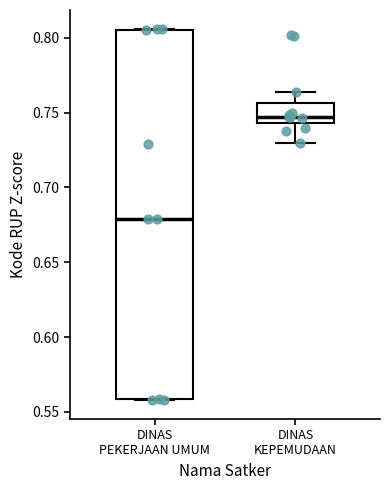

Reading left to right, read every box against the y-axis: the position of its median line, the range the box covers, and the ends of its whiskers. The values are not printed on the chart, so give them approximately, as read against the axis.

DINAS PEKERJAAN UMUM: median 0.680, box 0.560 to 0.805, whiskers 0.560 to 0.805
DINAS KEPEMUDAAN: median 0.745 (just above the box's lower edge), box 0.745 to 0.755, whiskers 0.730 to 0.765